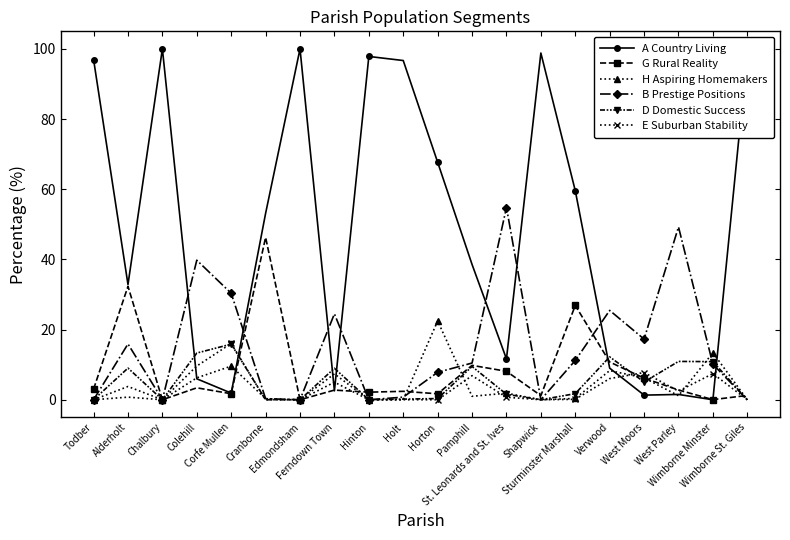

Which series changed the most between Chalbury and Ferndown Town?

A Country Living